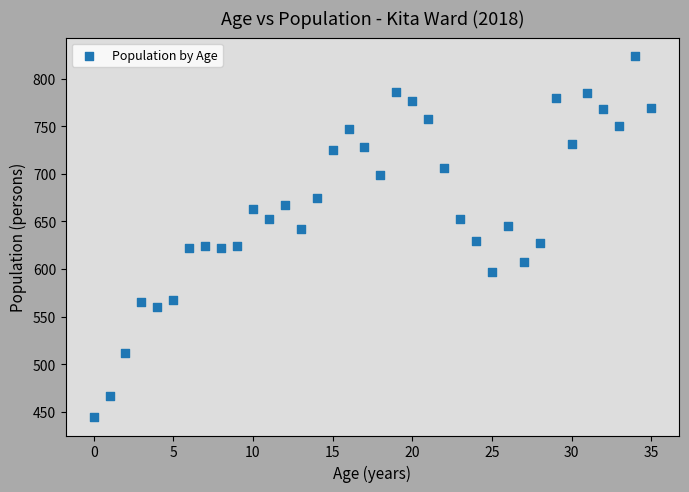

What is the range of Y values (max minus min)?

380